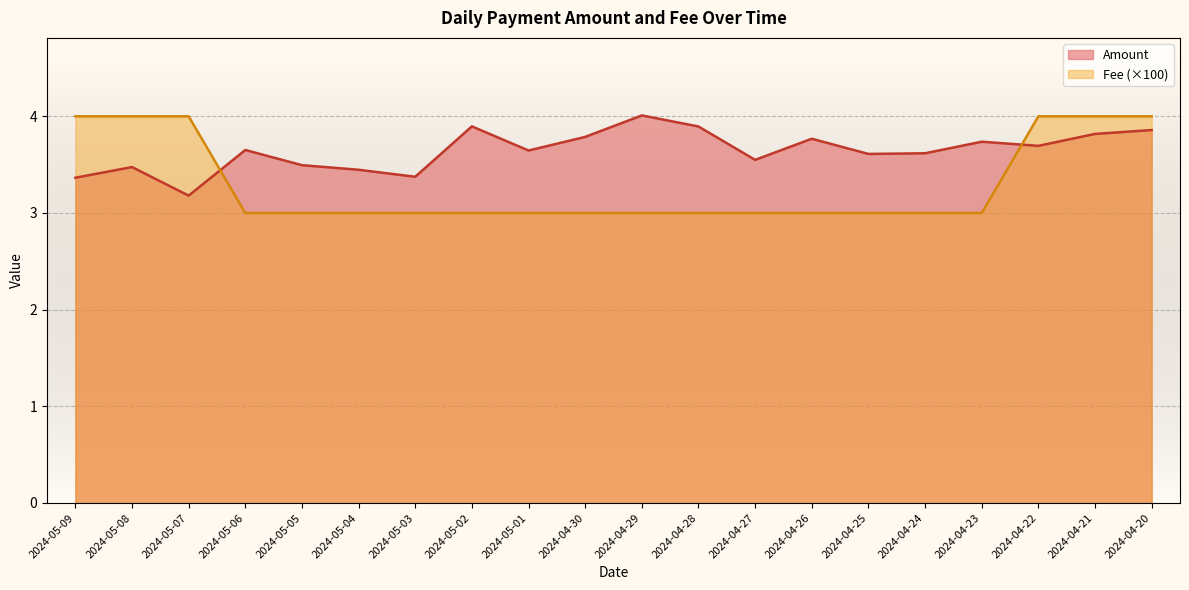

Reading right to left, what are all the values shown in this chart?

Amount: 2024-04-20=3.9	2024-04-21=3.8	2024-04-22=3.7	2024-04-23=3.7	2024-04-24=3.6	2024-04-25=3.6	2024-04-26=3.8	2024-04-27=3.5	2024-04-28=3.9	2024-04-29=4.0	2024-04-30=3.8	2024-05-01=3.6	2024-05-02=3.9	2024-05-03=3.4	2024-05-04=3.4	2024-05-05=3.5	2024-05-06=3.7	2024-05-07=3.2	2024-05-08=3.5	2024-05-09=3.4
Fee: 2024-04-20=4.0	2024-04-21=4.0	2024-04-22=4.0	2024-04-23=3.0	2024-04-24=3.0	2024-04-25=3.0	2024-04-26=3.0	2024-04-27=3.0	2024-04-28=3.0	2024-04-29=3.0	2024-04-30=3.0	2024-05-01=3.0	2024-05-02=3.0	2024-05-03=3.0	2024-05-04=3.0	2024-05-05=3.0	2024-05-06=3.0	2024-05-07=4.0	2024-05-08=4.0	2024-05-09=4.0